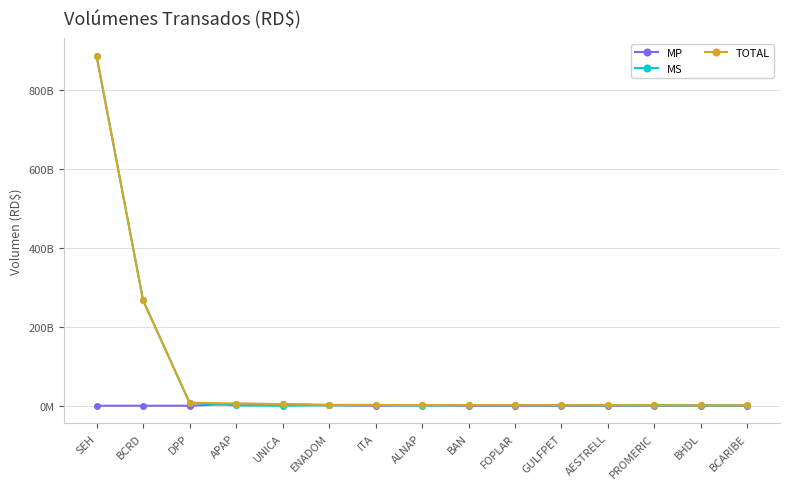

Does the chart have visible grid lines?

Yes